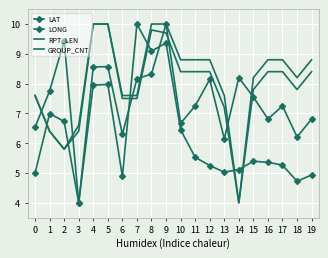

At how many categories does at least one series exceed 6?

20